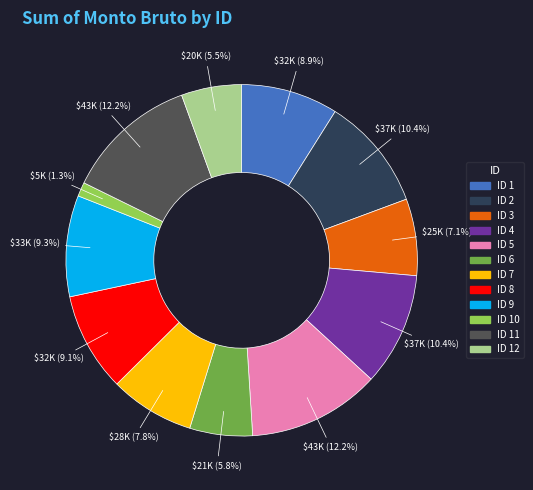

Approximately how many times larger is the value at ID 9 compared to ID 3?

1.3